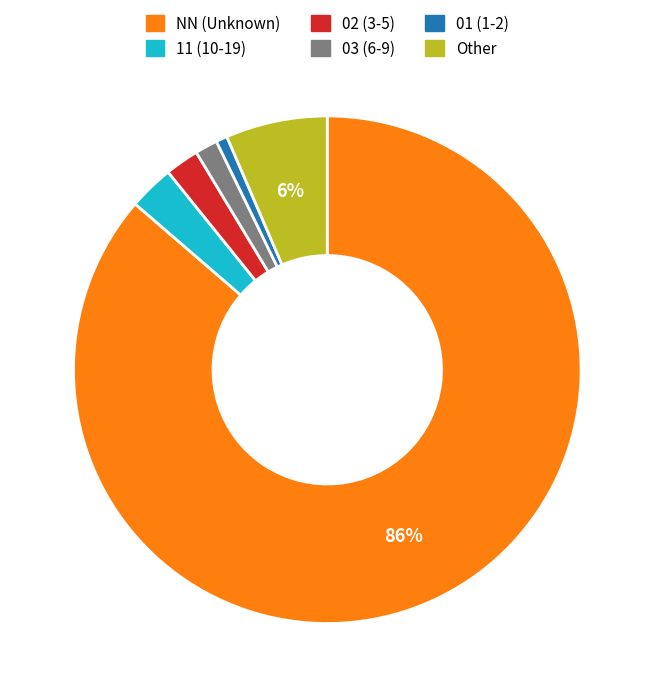

How many slices are in this pie chart?

6